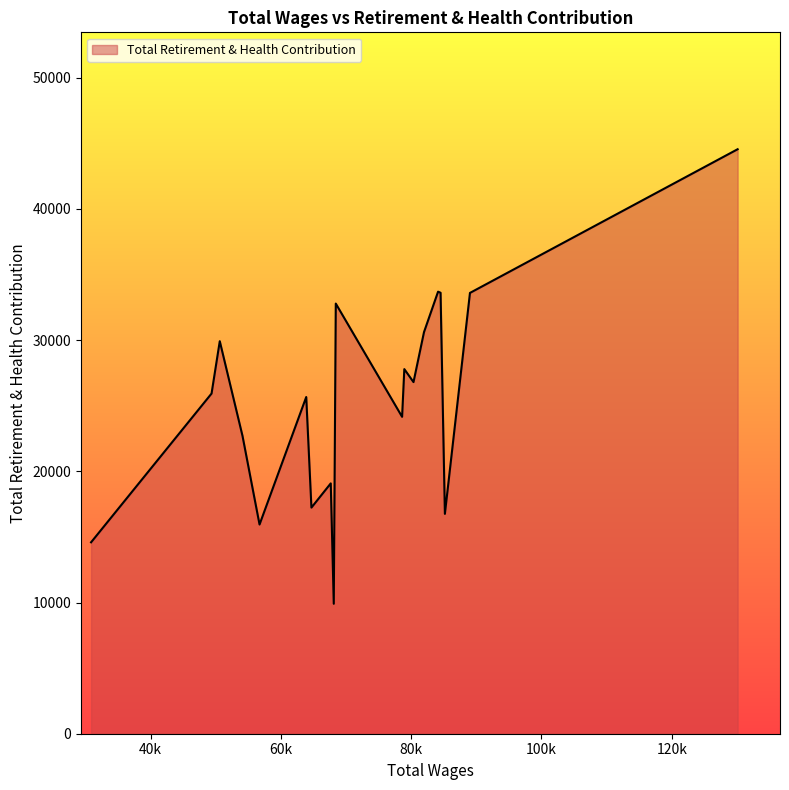

What is the maximum value shown in the chart?

44549